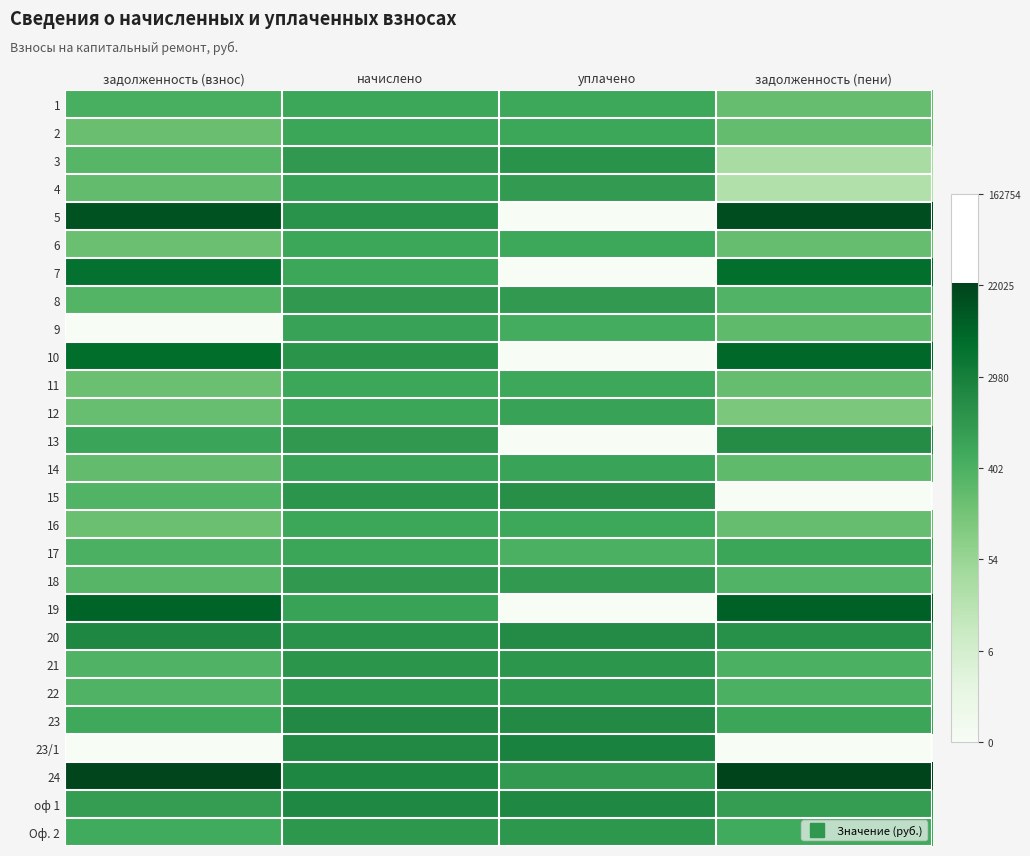

At how many categories does at least one series exceed 8?

2